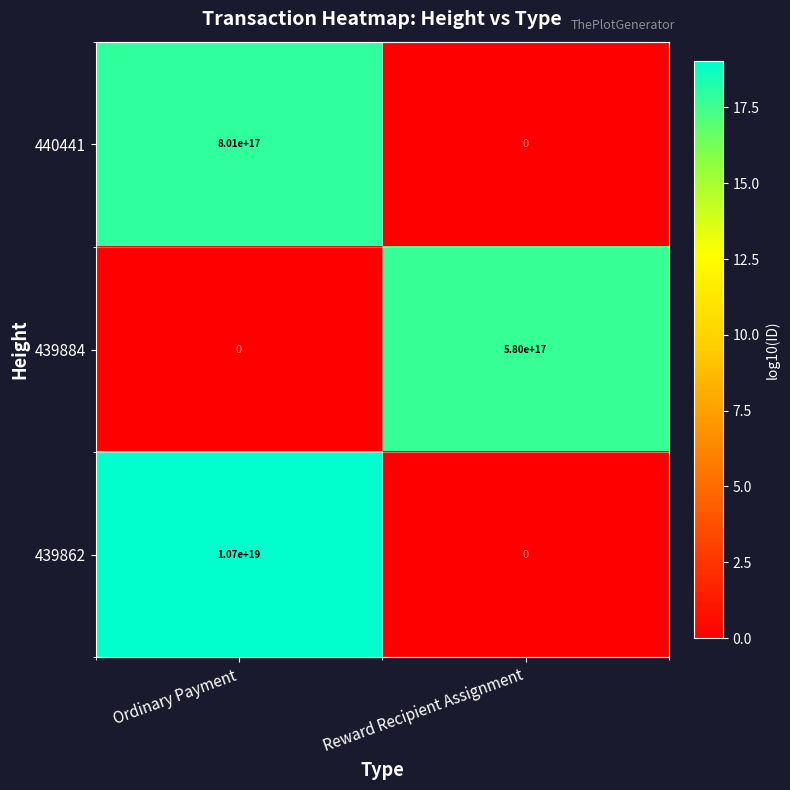

Between Ordinary Payment and Reward Recipient Assignment, which series saw the biggest shift?

439862